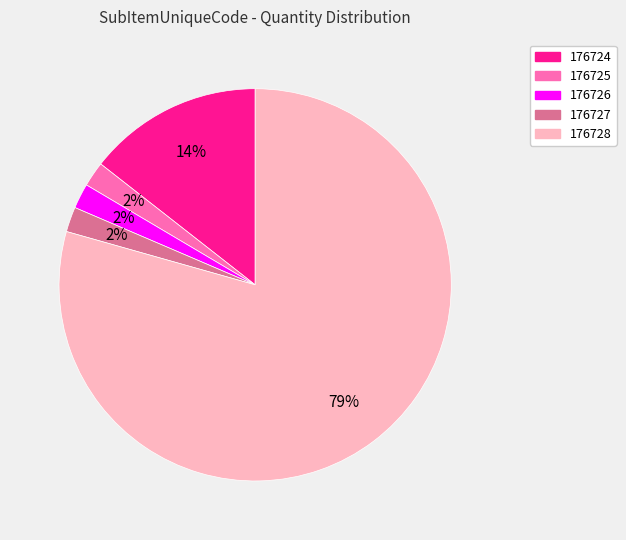

True or false: 176724 accounts for 5% of the total.

False